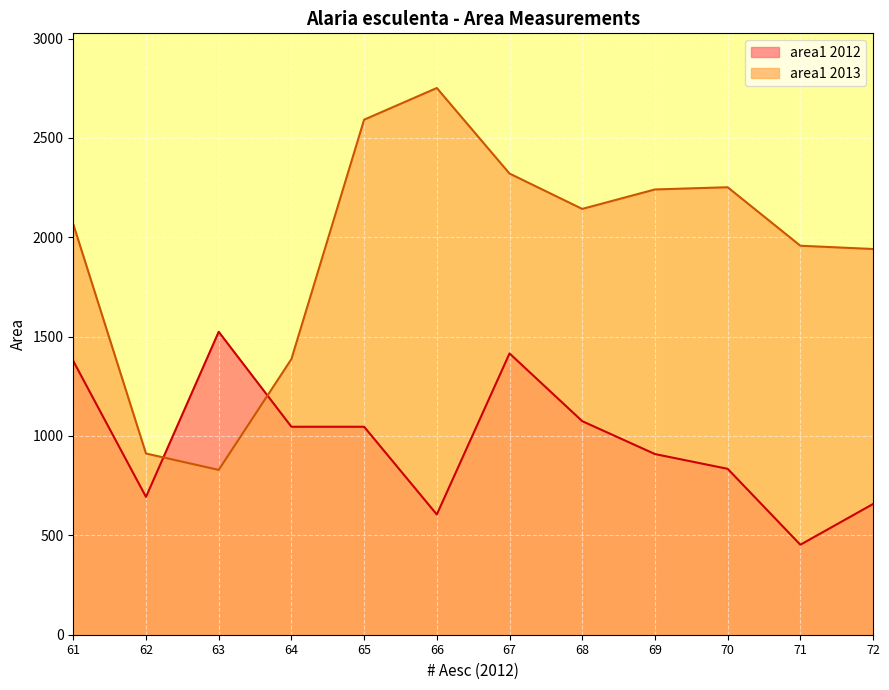

How many lines are shown in the chart?

2